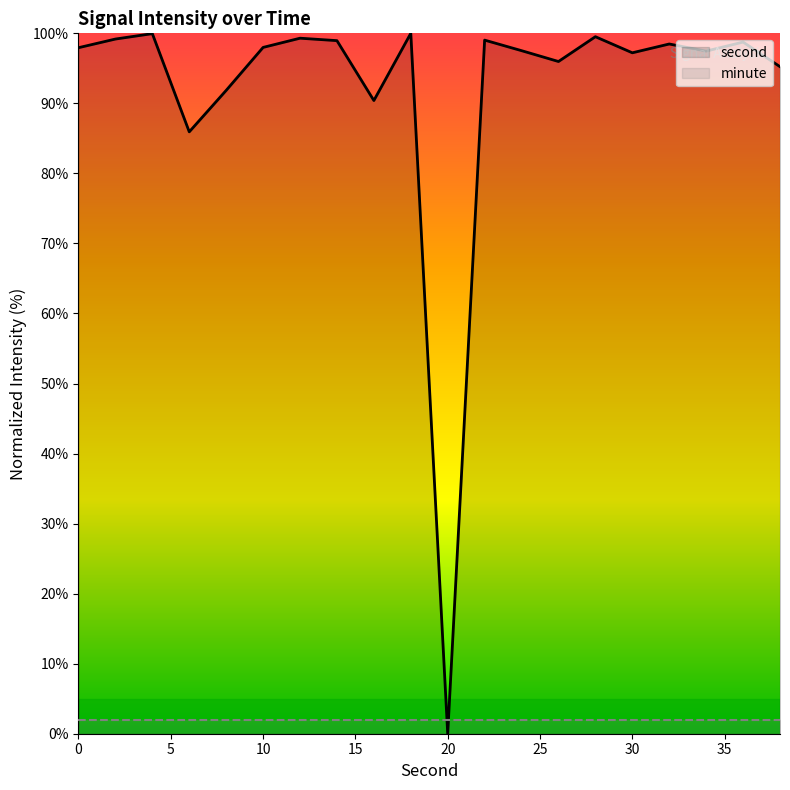

How many data points in second are above 97?

14